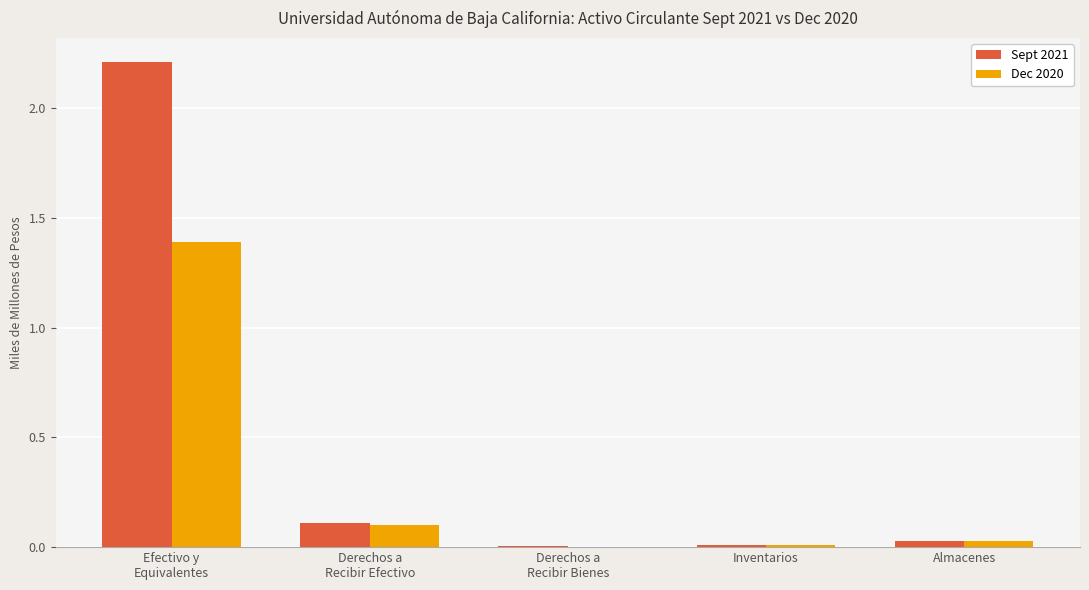

Between Efectivo y
Equivalentes and Derechos a
Recibir Bienes, which series saw the biggest shift?

Sept 2021